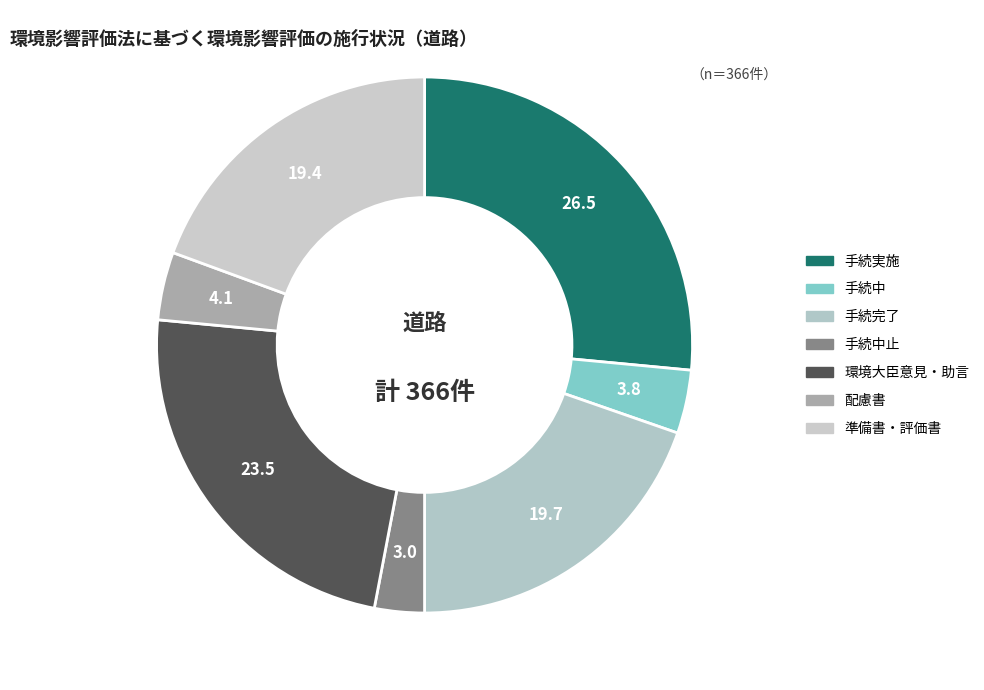

The 手続完了 slice represents 20% of the pie. True or false?

True